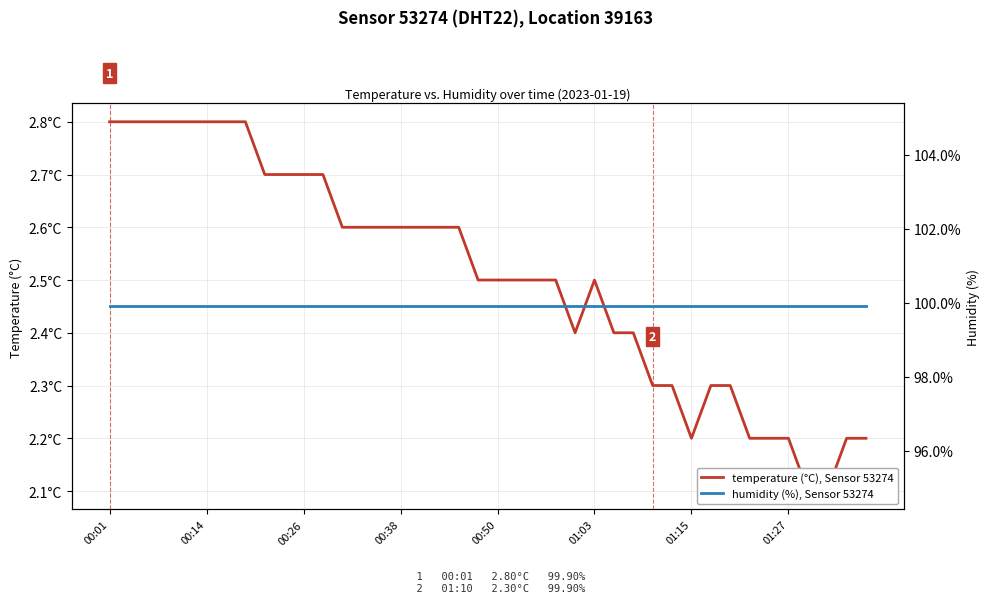

Which series has the largest range (max minus min)?

temperature (°C), Sensor 53274